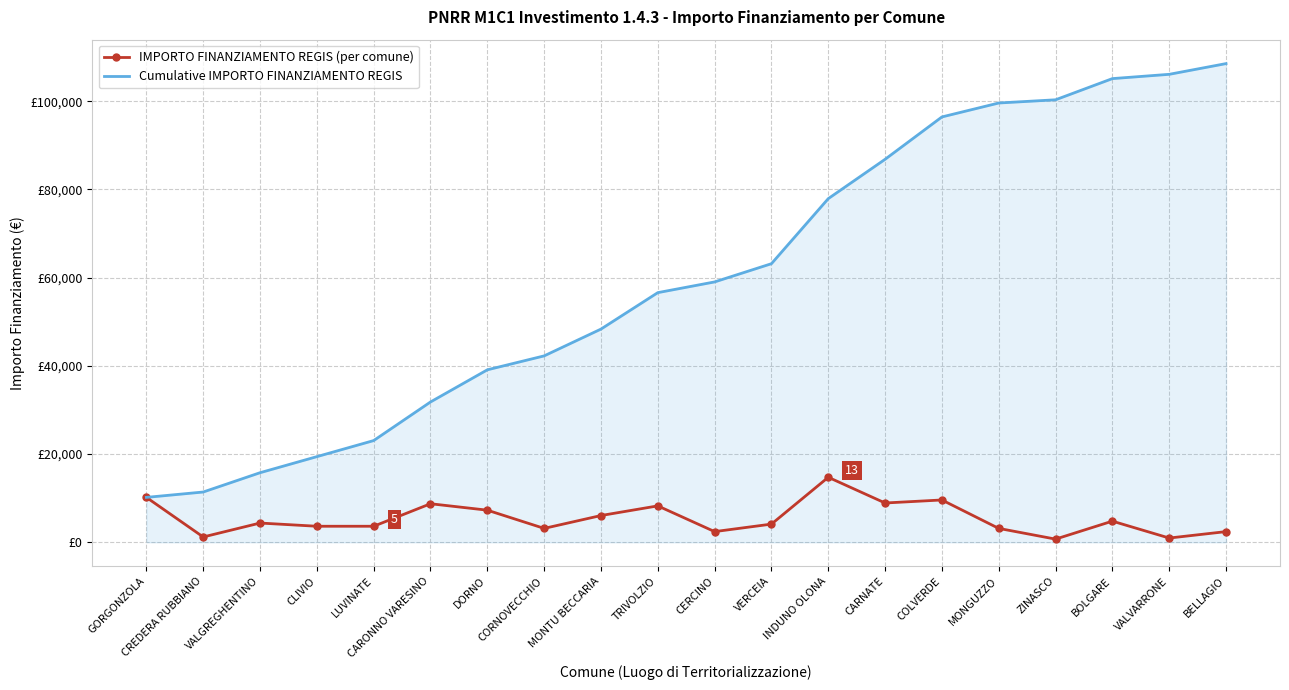

Reading left to right, transcribe all the data shown in this chart.

IMPORTO FINANZIAMENTO REGIS (per comune): 10192	1215	4374	3645	3645	8748	7290	3159	6075	8262	2430	4131	14749	8918	9604	3159	729	4802	972	2430
Cumulative IMPORTO FINANZIAMENTO REGIS: 10192	11407	15781	19426	23071	31819	39109	42268	48343	56605	59035	63166	77915	86833	96437	99596	100325	105127	106099	108529